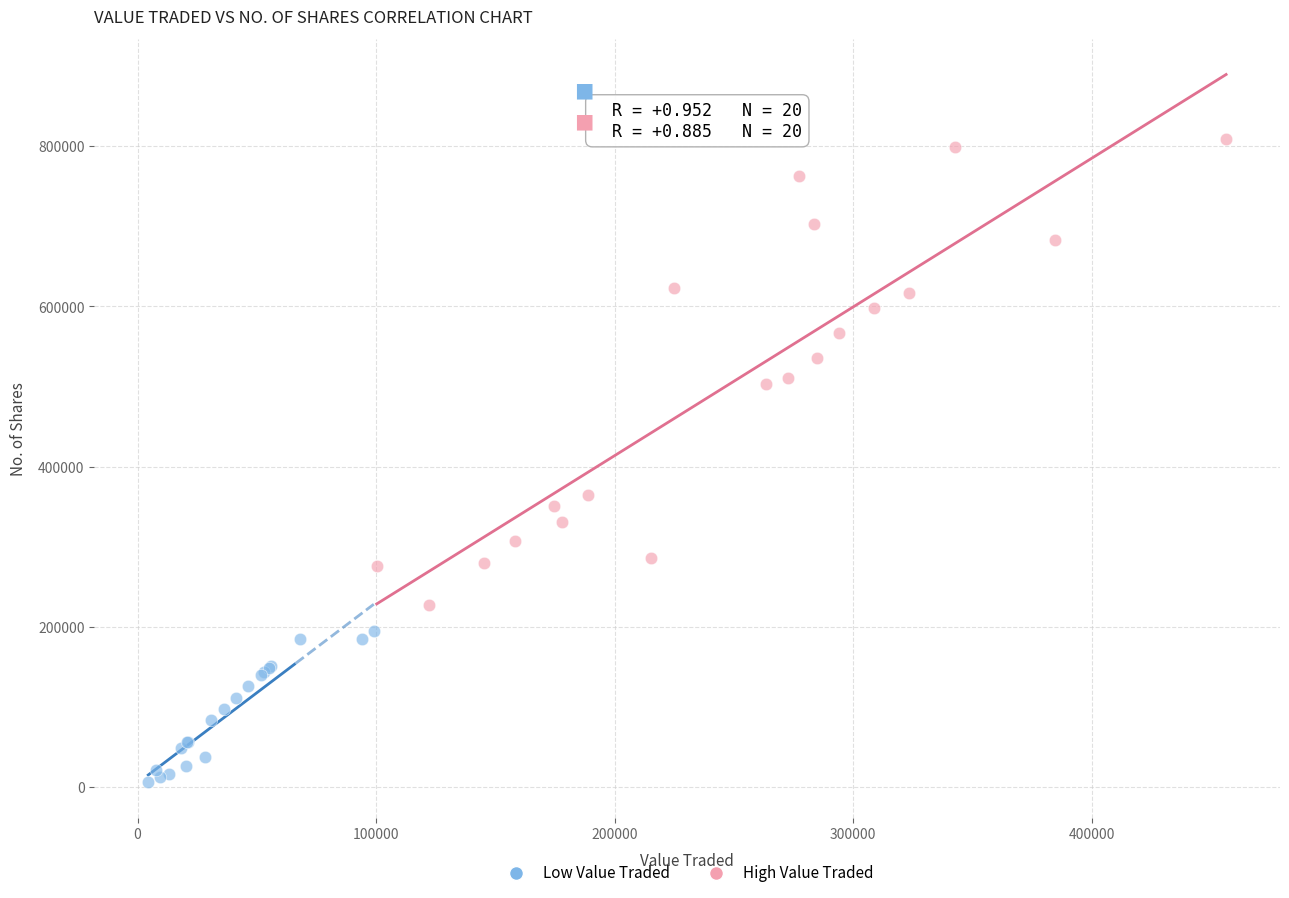

Which series reaches the maximum Y coordinate?

High Value Traded